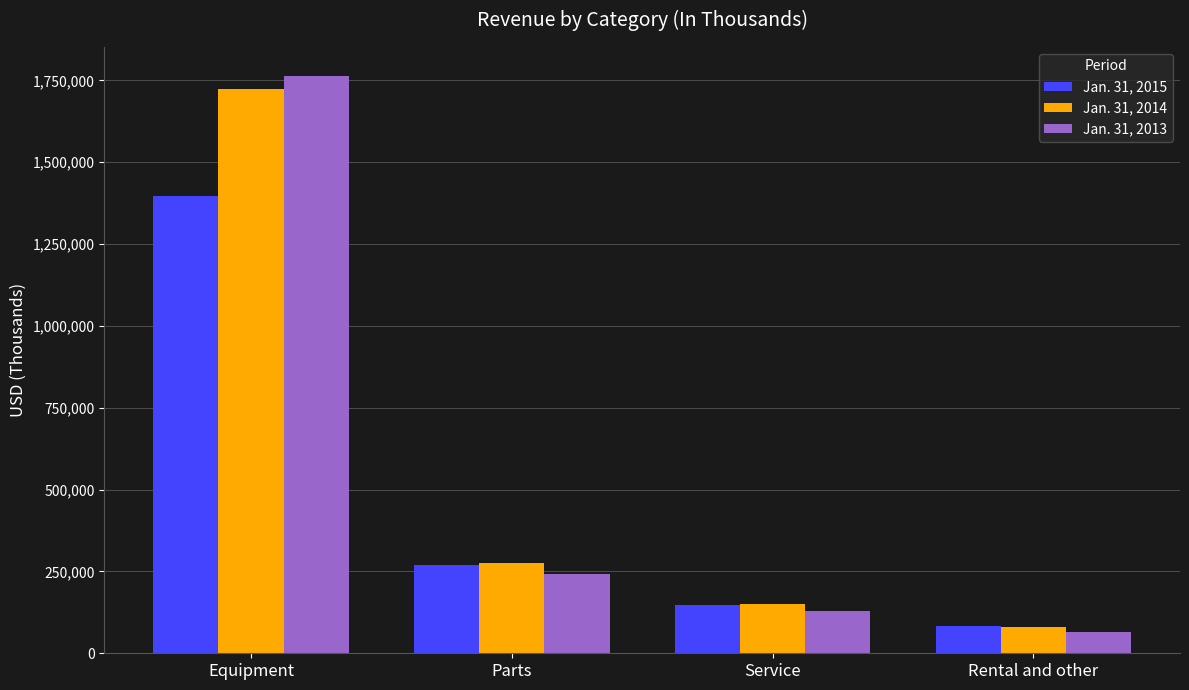

What is the value of the Jan. 31, 2014 bar at the 3rd from the left?

149082